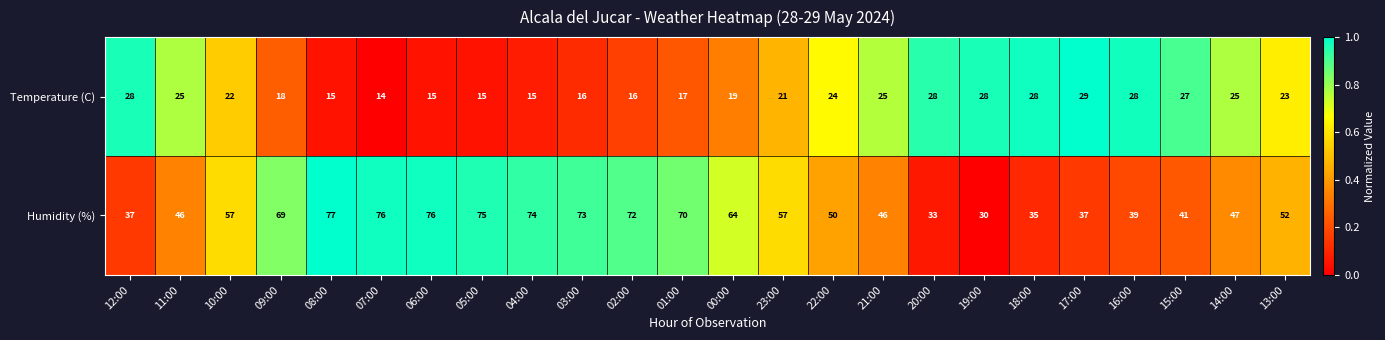

How many categories are shown in the chart?

24